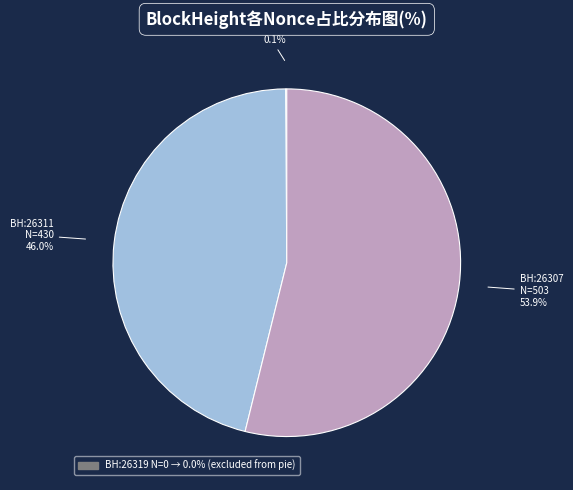

Is there any slice that represents more than half of the pie?

Yes